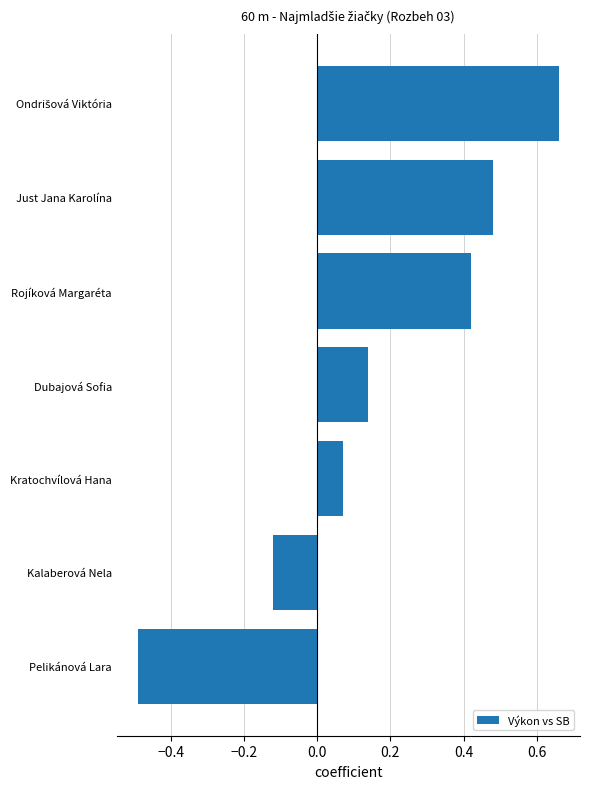

What is the change in value from Kalaberová Nela to Kratochvílová Hana?

+0.2